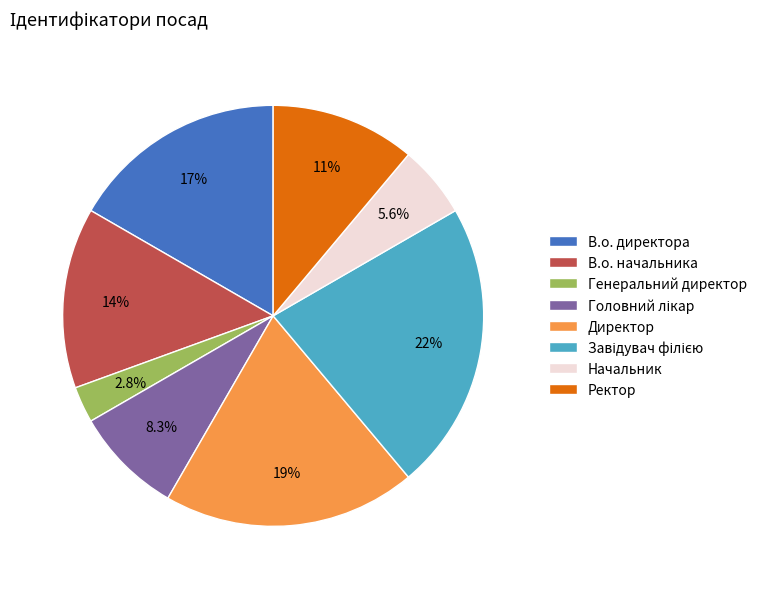

Which category has the smallest portion of the pie?

Генеральний директор